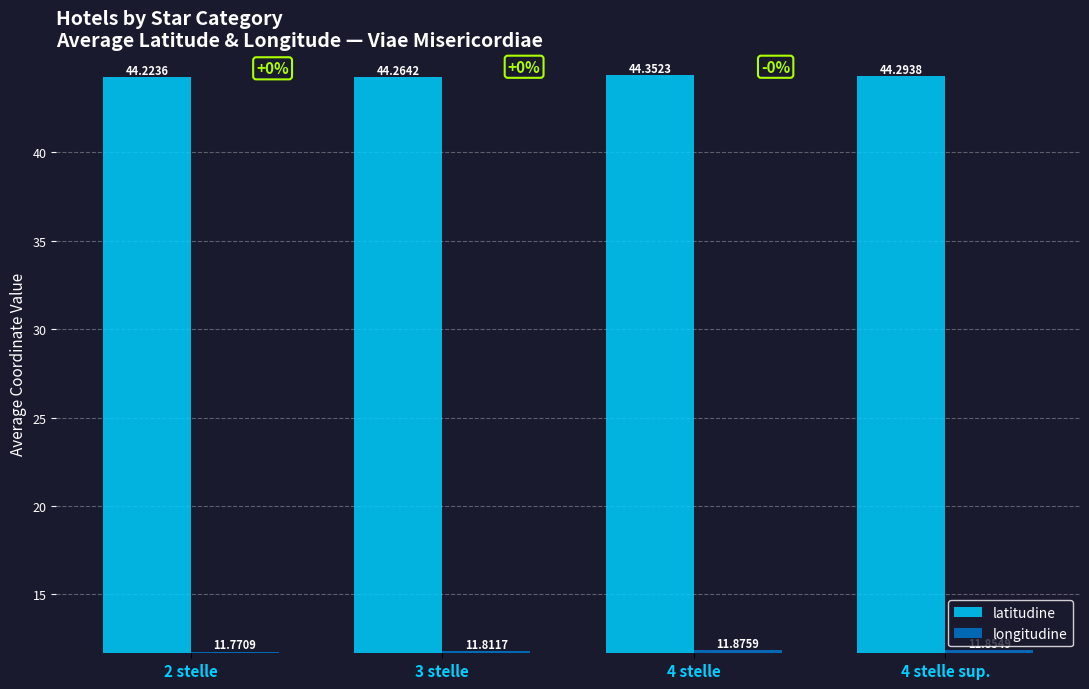

What are all the series names shown in the legend?

latitudine, longitudine